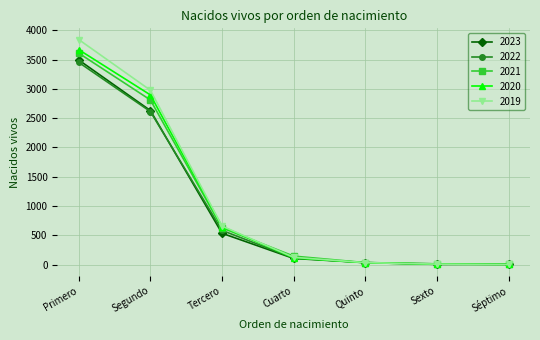

Is it true that 2020 equals 1054 at Tercero?

False